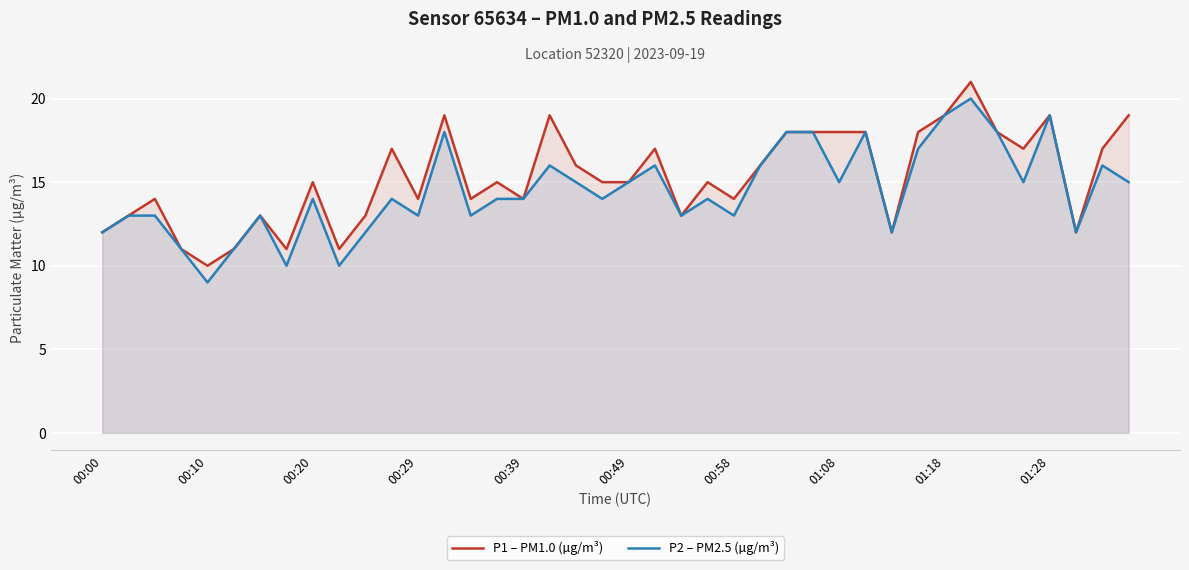

What are all the series names shown in the legend?

P1 – PM1.0 (µg/m³), P2 – PM2.5 (µg/m³)